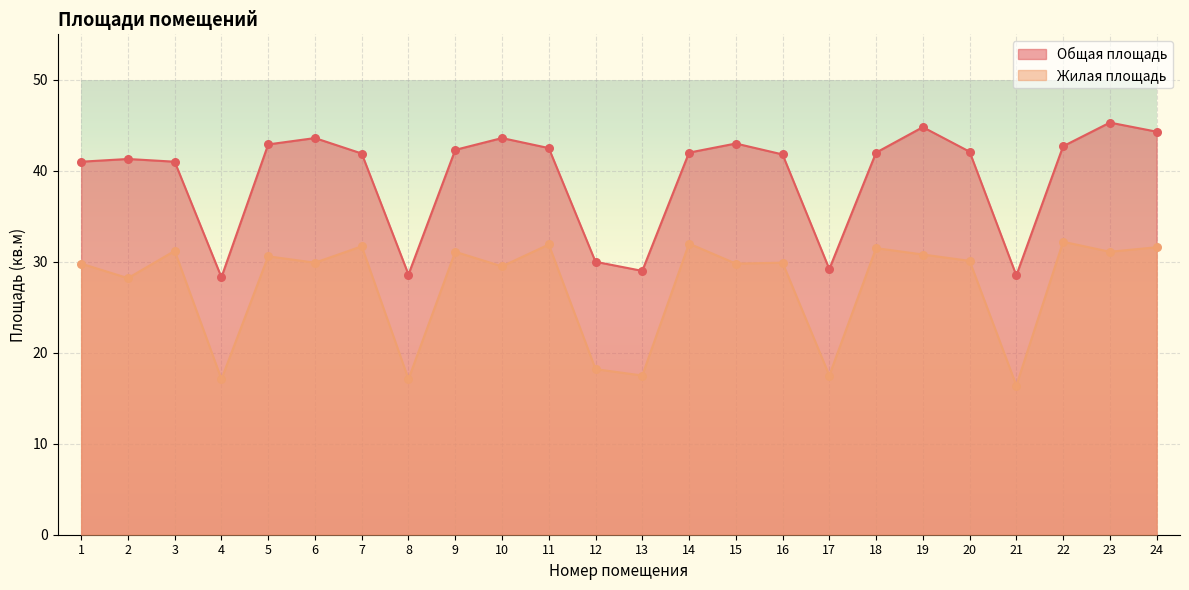

Is the value of Жилая площадь at 18 greater than the value of Общая площадь at 24?

No